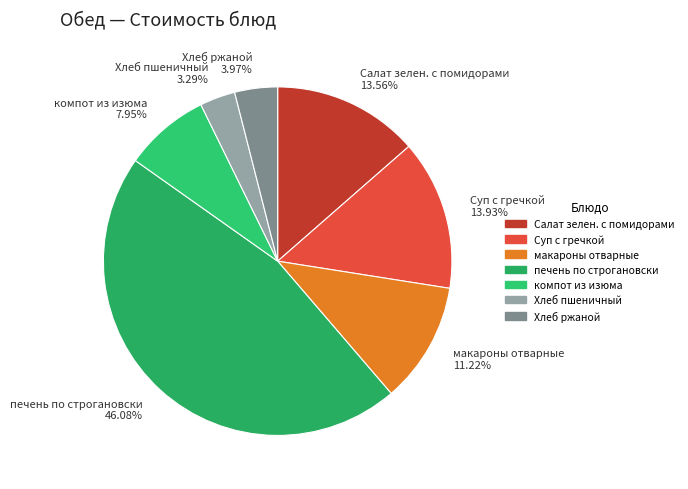

What is the ratio of the value at Хлеб ржаной to the value at макароны отварные?

0.4